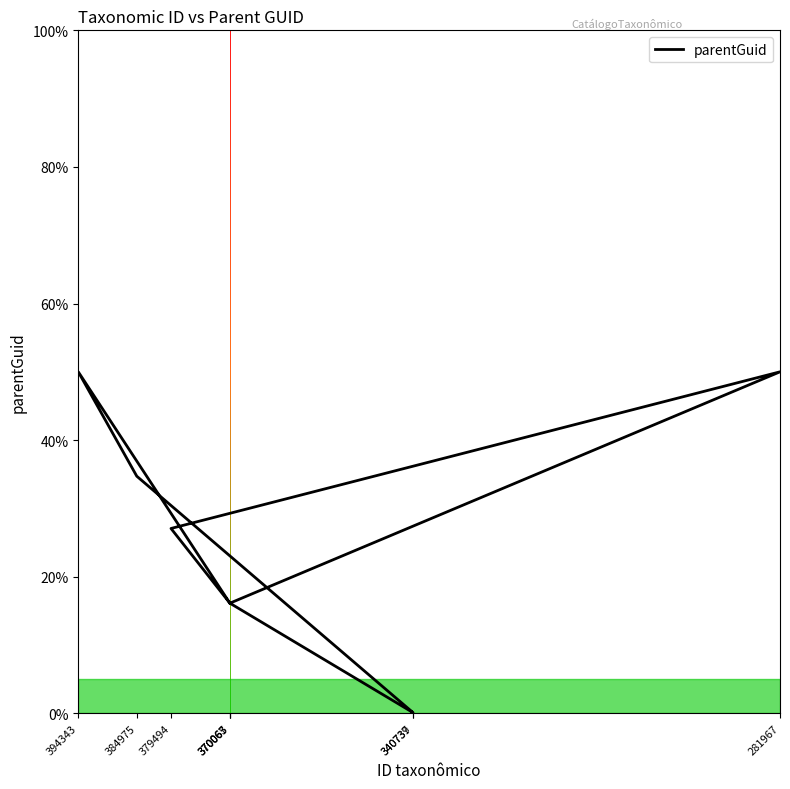

Reading left to right, extract all data points from this chart.

16.1	27.1	50.0	16.1	50.0	34.7	0.1	0.1	16.1